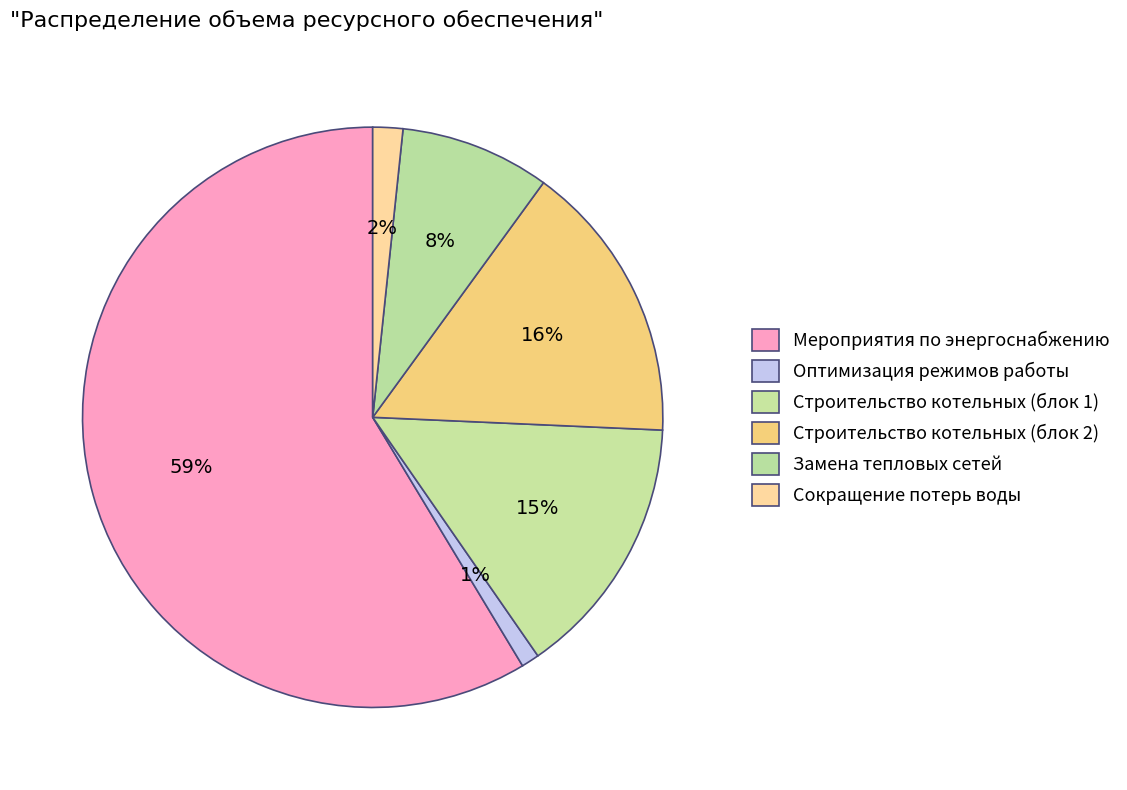

To the nearest percent, what is the difference between the Оптимизация режимов работы and Строительство котельных (блок 1) slice percentages?

14%